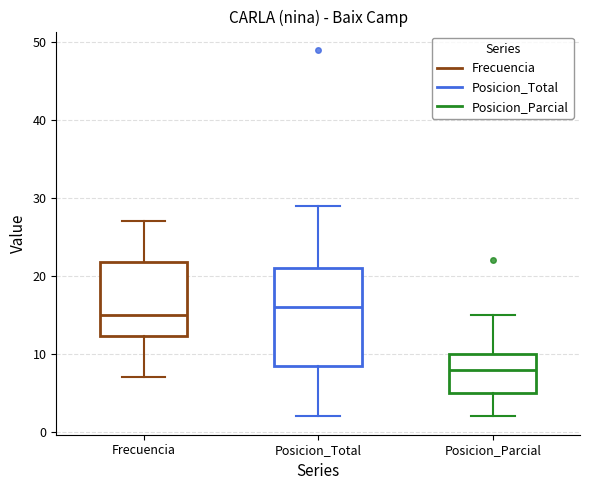

Which box has the lowest median line?

Posicion_Parcial